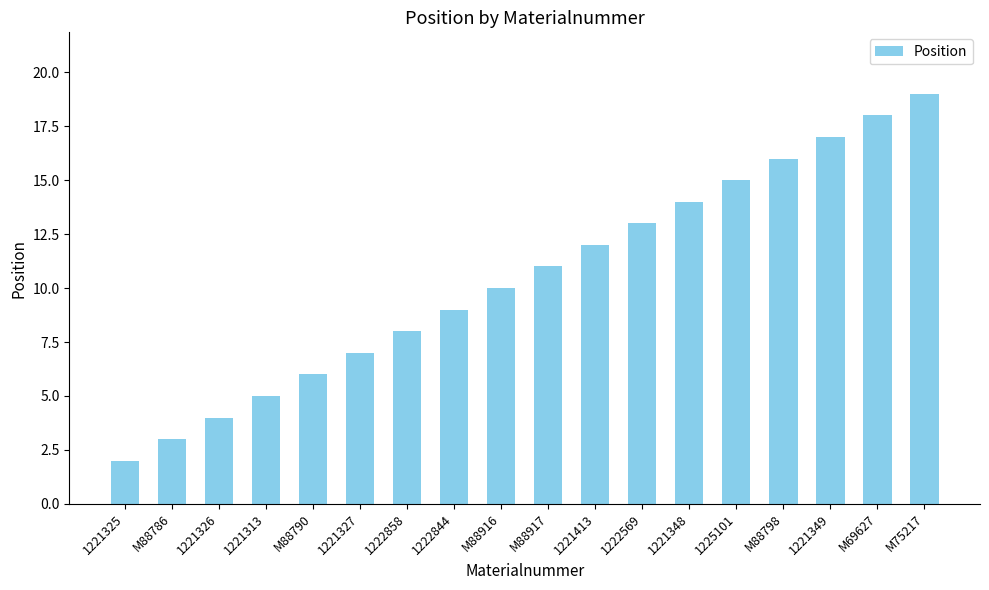

What is the approximate value at 1221327?

7